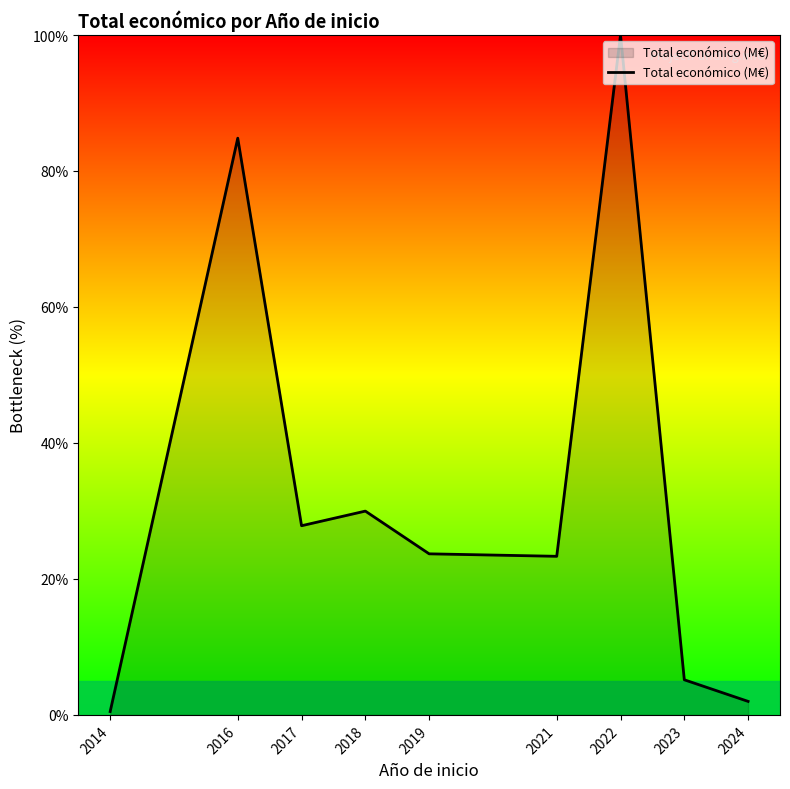

What is the ratio of the value at 2019 to the value at 2023?

4.6